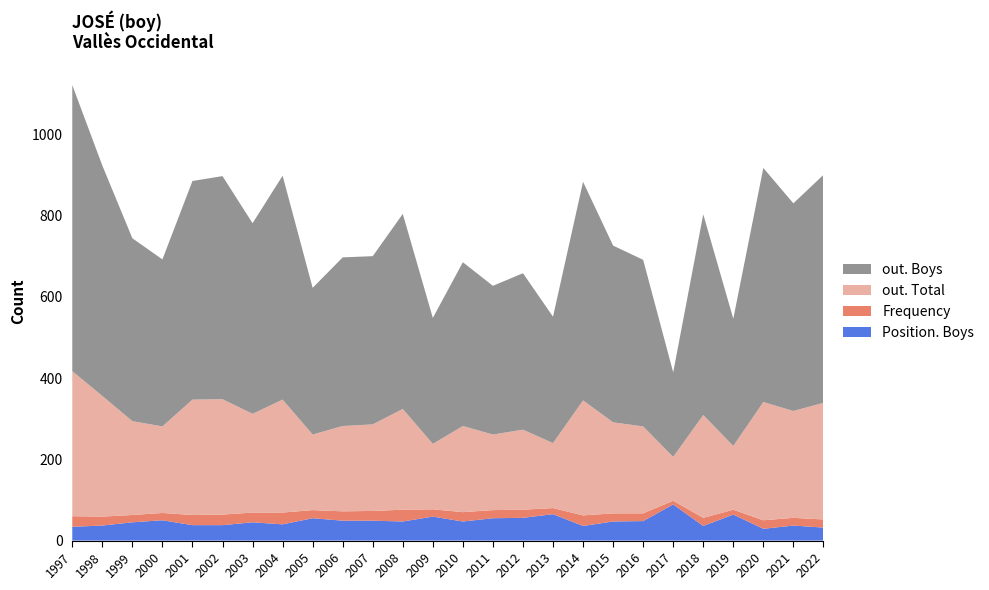

Reading right to left, what are all the values shown in this chart?

out. Boys: 561	511	576	313	494	208	410	435	538	311	385	366	403	310	480	414	415	361	551	469	549	538	411	450	567	704
Frequency: 20	19	21	12	20	9	19	20	26	15	20	20	23	18	29	24	23	20	29	24	26	25	18	18	22	26
out. Total: 287	263	291	157	253	108	214	224	283	160	197	186	212	161	248	213	210	186	278	243	284	284	213	231	297	357
Position. Boys: 32	37	29	64	36	89	48	47	36	65	56	55	47	59	47	49	49	55	40	45	38	38	50	45	37	34